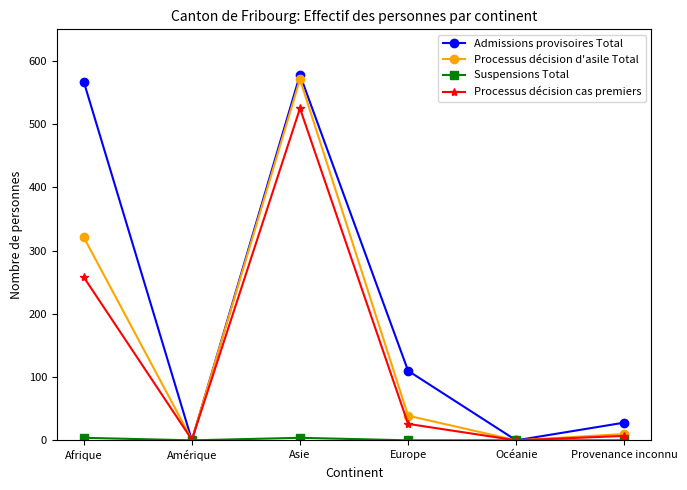

What is the maximum value shown in the chart?

578